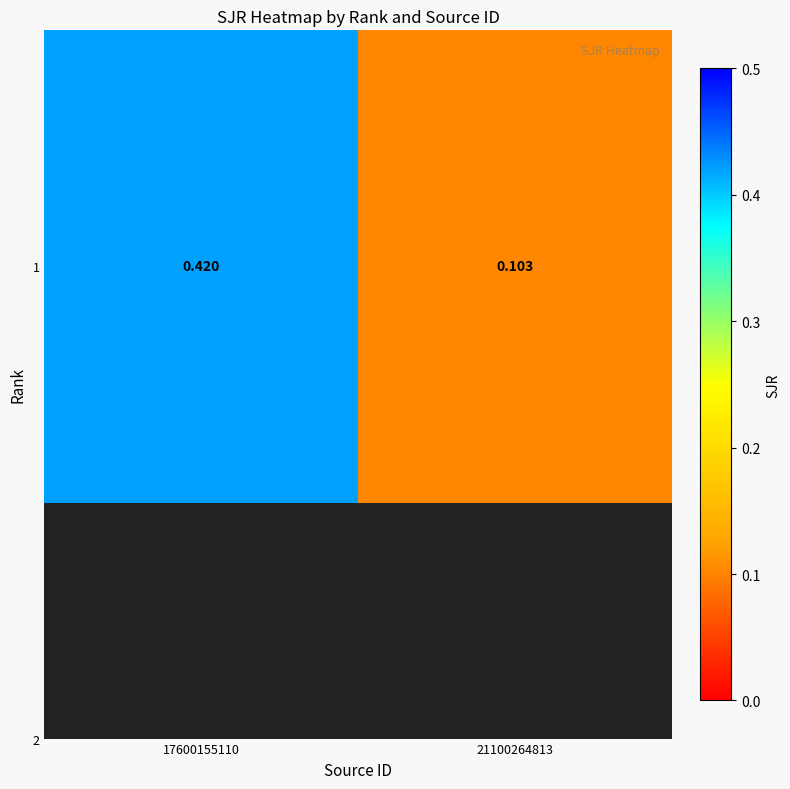

Which has a higher value, 17600155110 or 21100264813?

17600155110